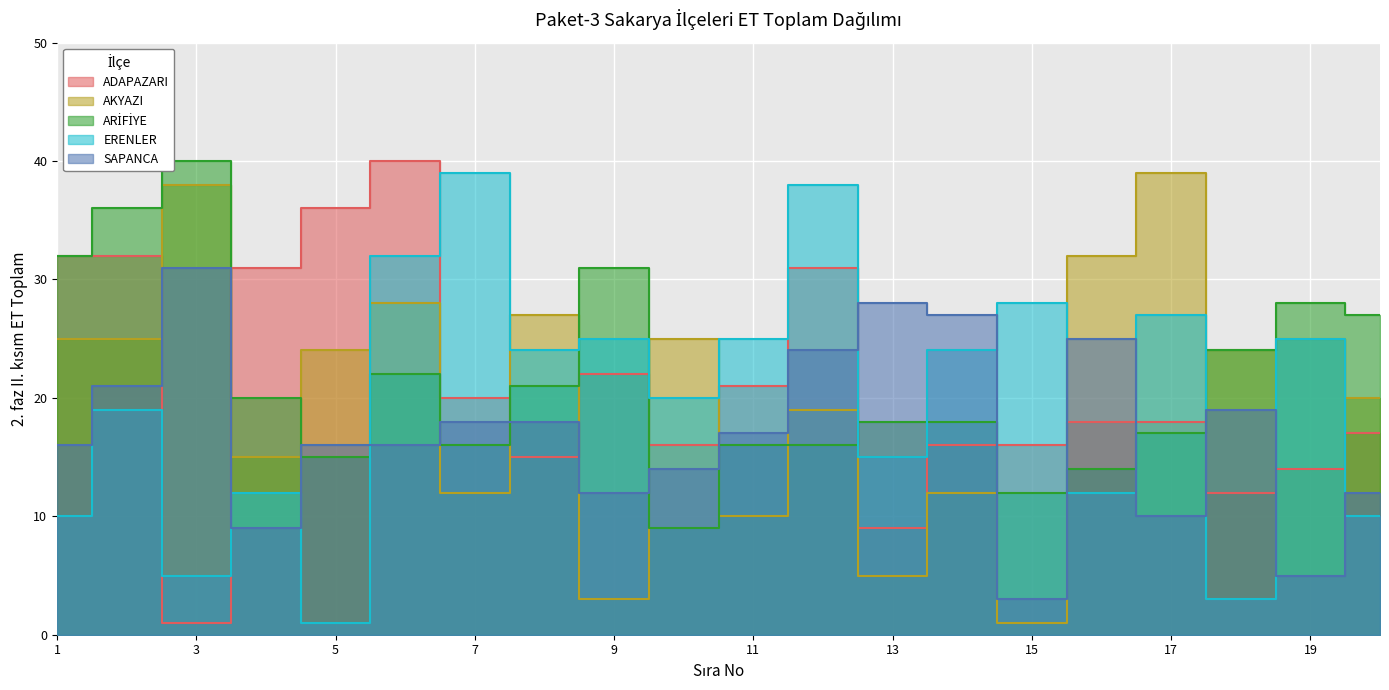

What is the minimum value for ARİFİYE?

9